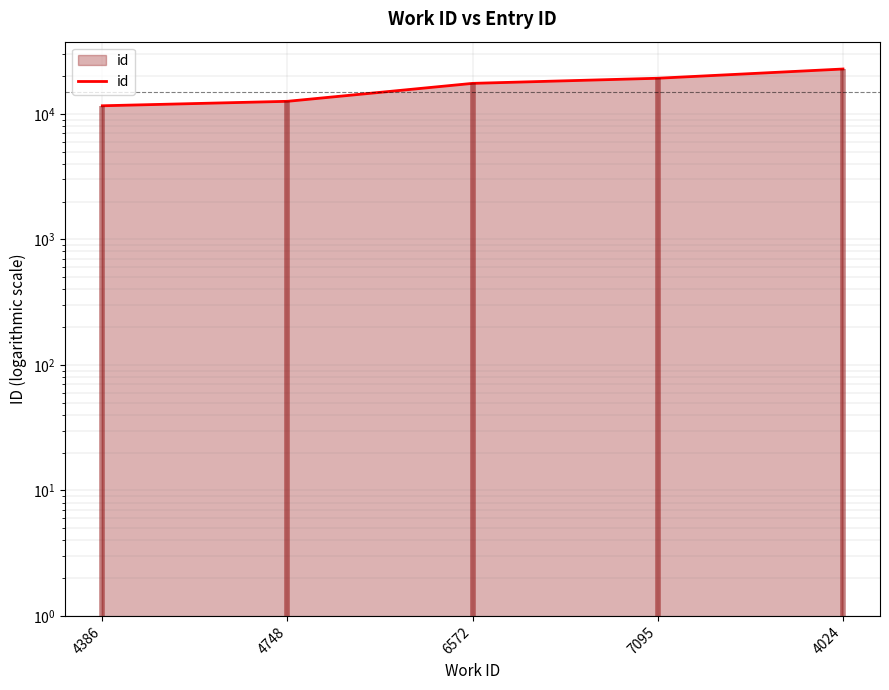

List the labels in order of value, smallest first.

4386, 4748, 6572, 7095, 4024